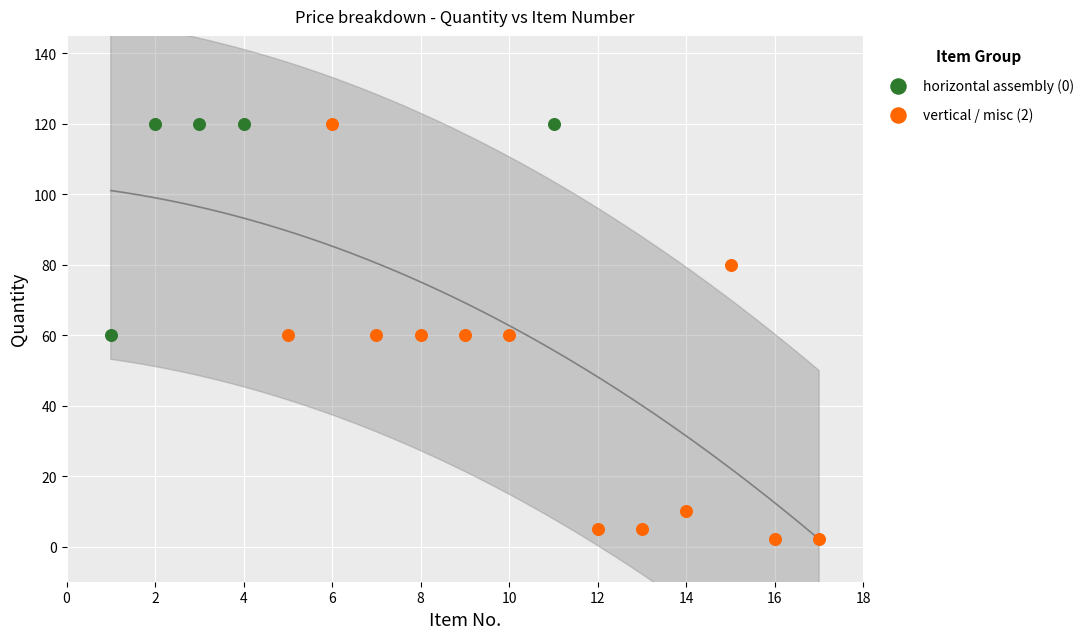

What are all the series names shown in the legend?

horizontal assembly (0), vertical / misc (2)